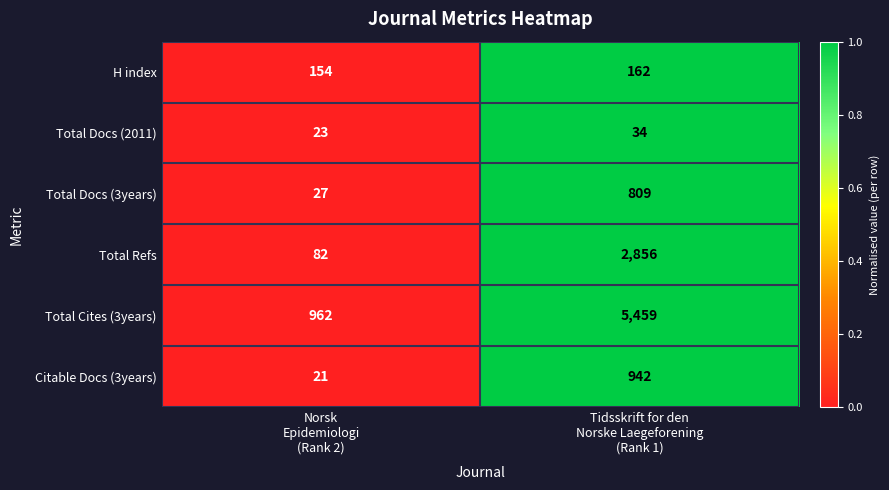

What is the difference between the maximum and minimum values in the Citable Docs (3years) series?

921